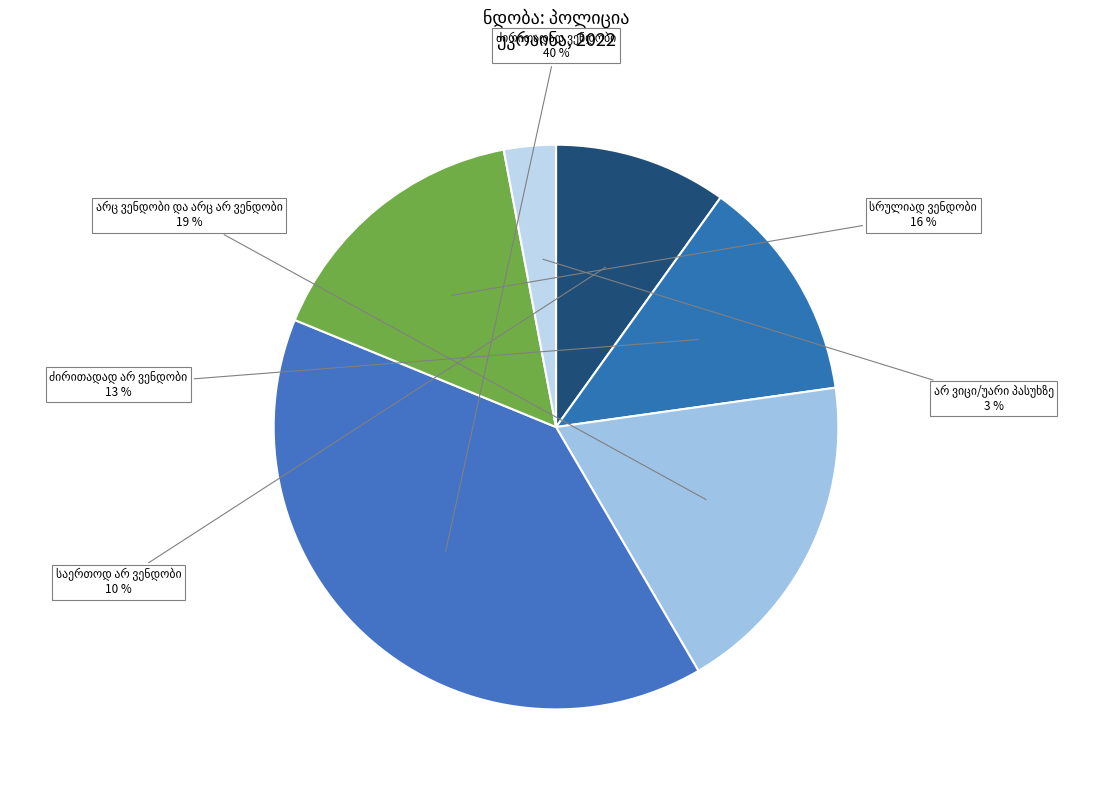

How many segments does this pie chart have?

6